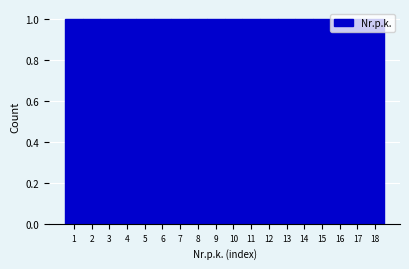

Reading left to right, list every bar in this chart as the range it spans on the x-axis followed by its height. The values are not printed on the chart, so give them approximately, as read against the axis.

0.5 to 1.5: 1
1.5 to 2.5: 1
2.5 to 3.5: 1
3.5 to 4.5: 1
4.5 to 5.5: 1
5.5 to 6.5: 1
6.5 to 7.5: 1
7.5 to 8.5: 1
8.5 to 9.5: 1
9.5 to 10.5: 1
10.5 to 11.5: 1
11.5 to 12.5: 1
12.5 to 13.5: 1
13.5 to 14.5: 1
14.5 to 15.5: 1
15.5 to 16.5: 1
16.5 to 17.5: 1
17.5 to 18.5: 1